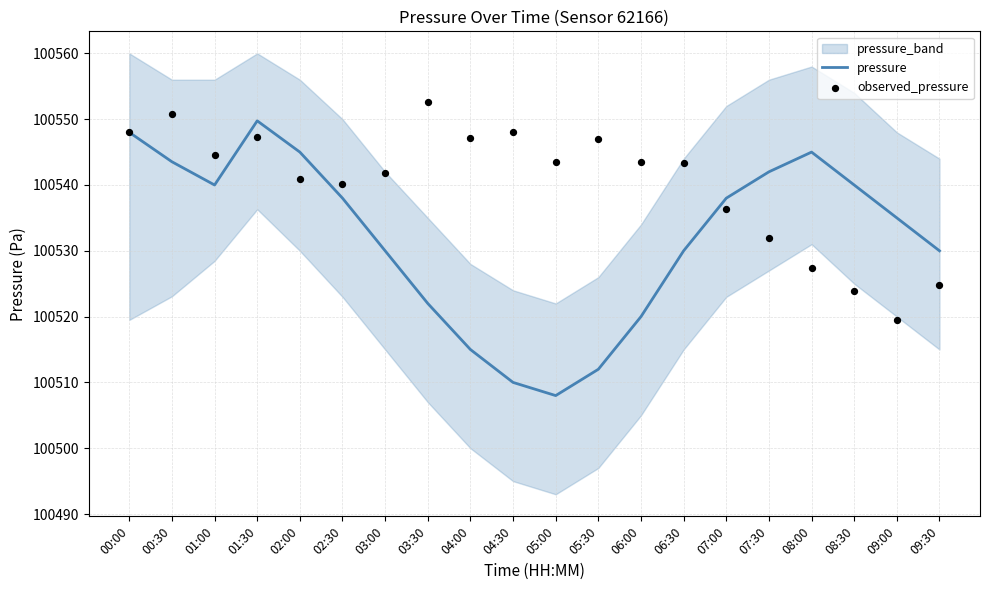

Is the value of pressure at 02:00 greater than the value of observed_pressure at 03:00?

Yes